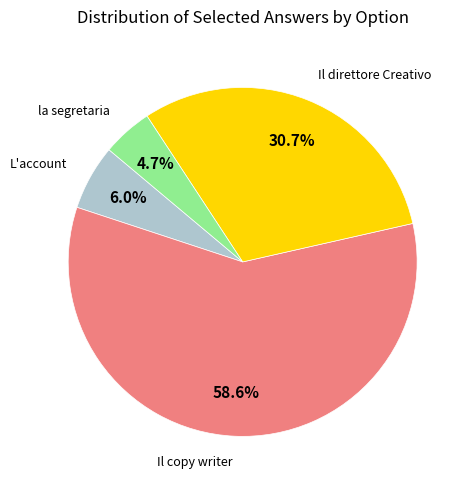

Is there a majority slice in this chart?

Yes